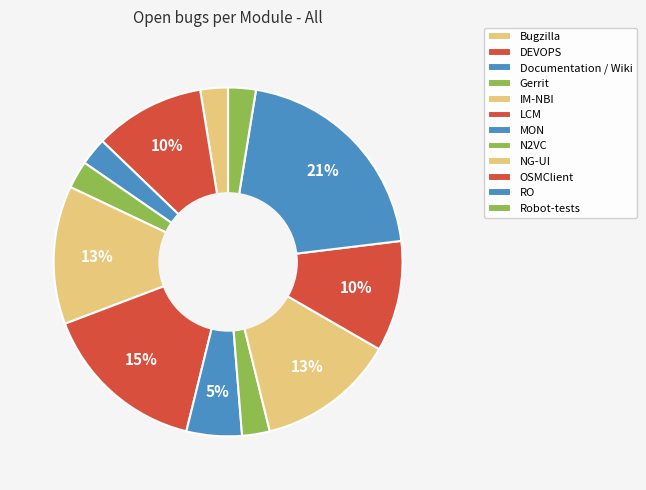

How many segments does this pie chart have?

12